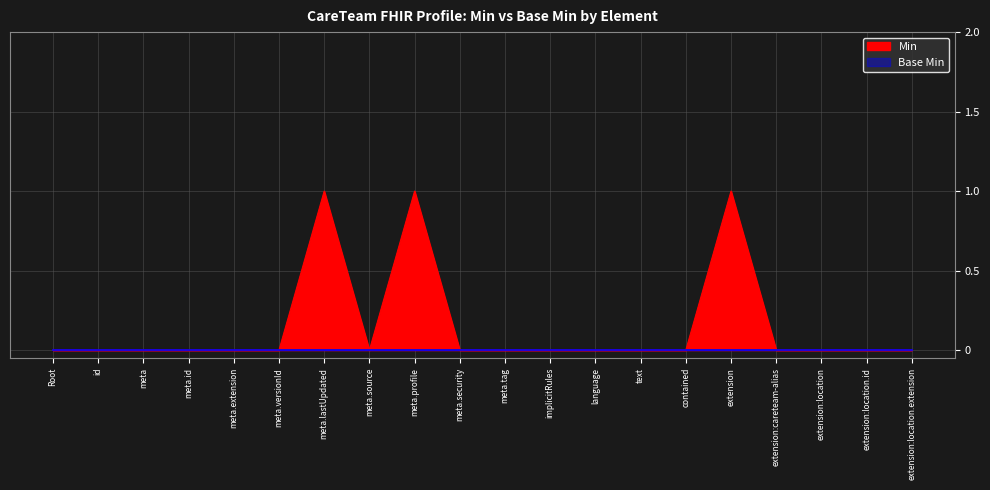

What is the label of the 6th point from the right?

contained